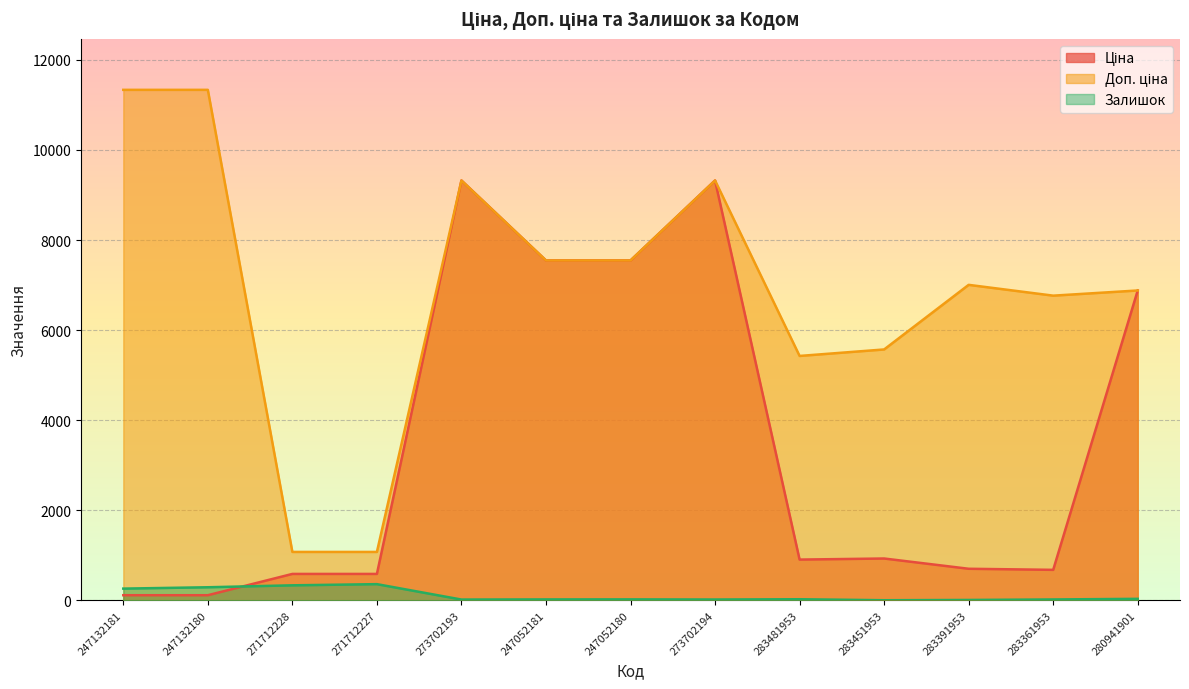

At which category does Ціна reach its first local peak?

273702193